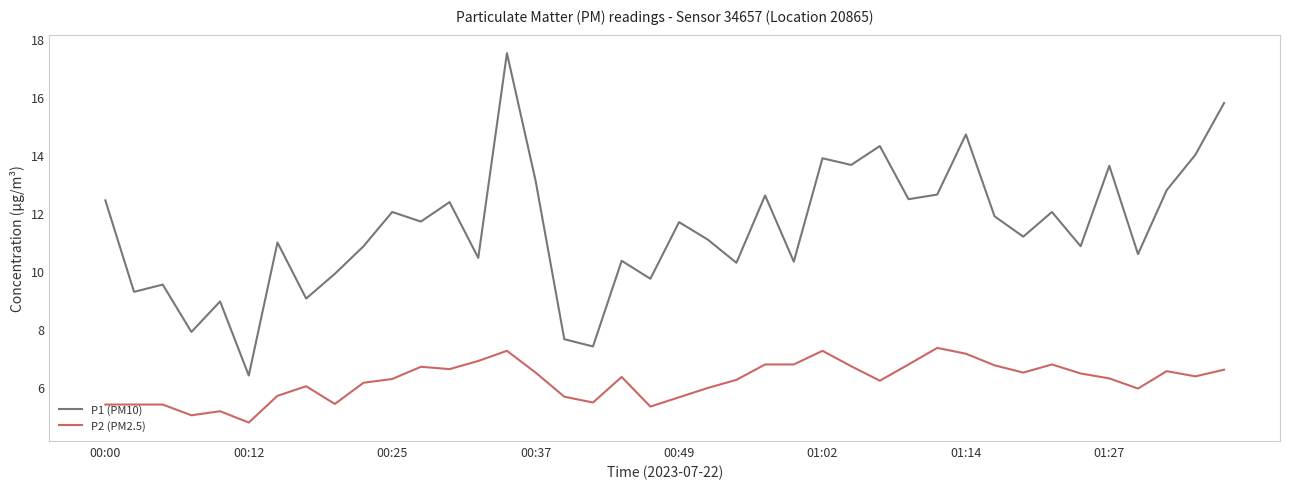

What is the maximum value shown in the chart?

17.5